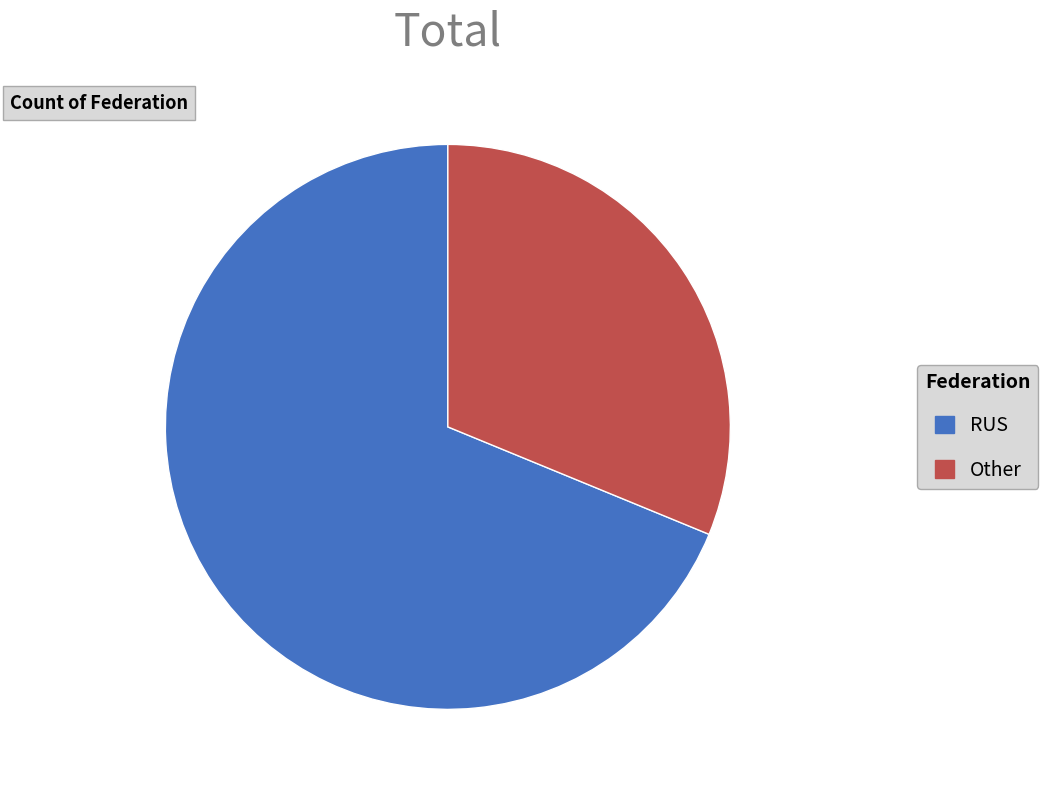

What is the ratio of the value at RUS to the value at Other?

2.2